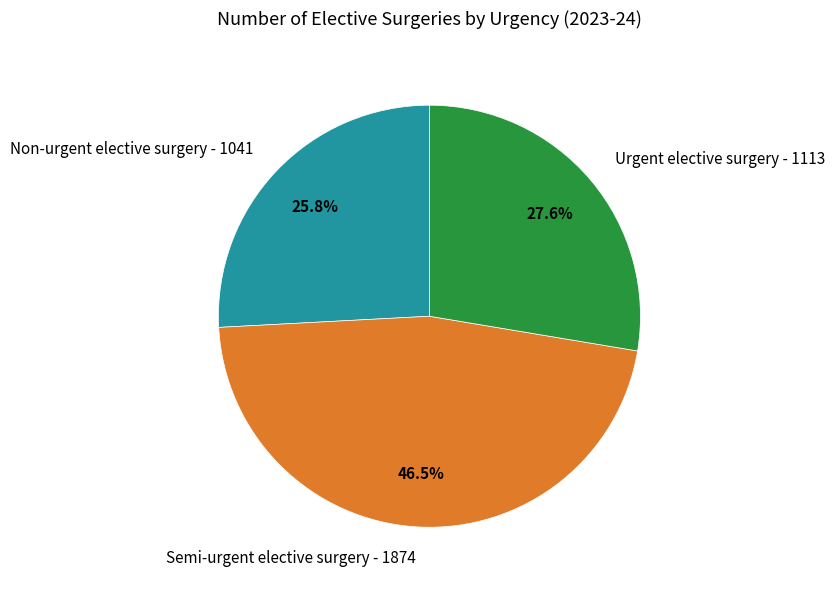

To the nearest percent, what is the difference between the largest and smallest slice percentages?

21%